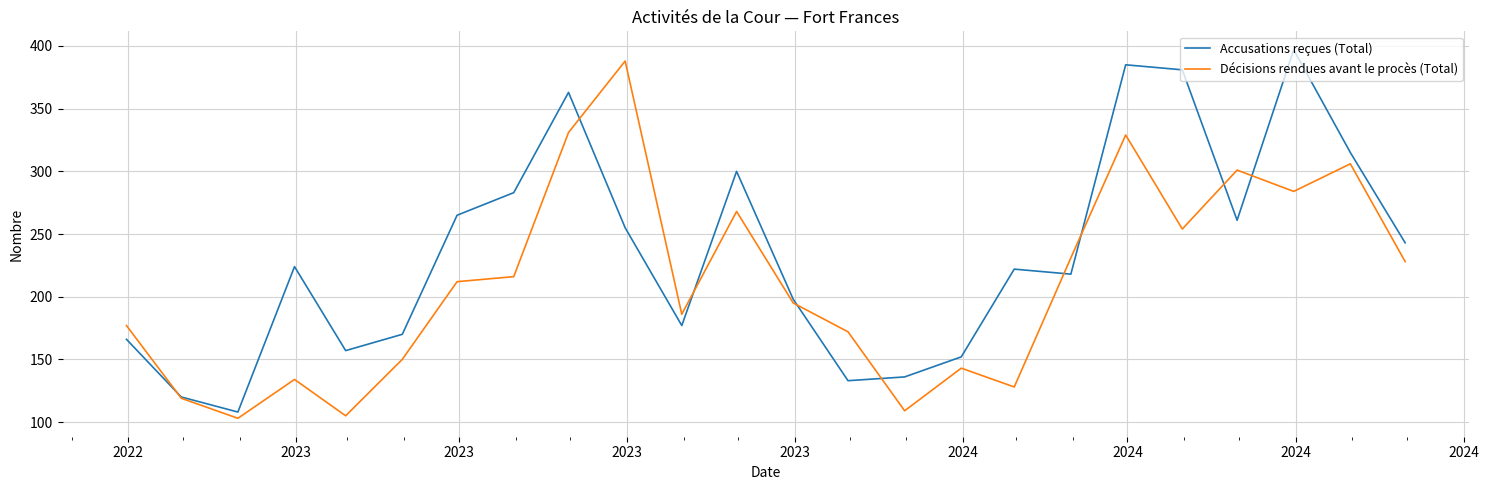

Which series has the largest total across all categories?

Accusations reçues (Total)